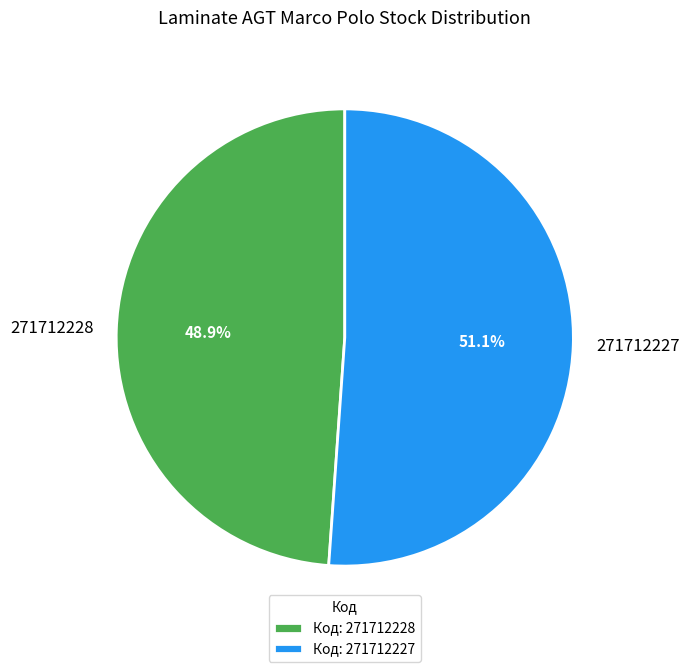

Approximately how many times larger is the value at 271712228 compared to 271712227?

1.0